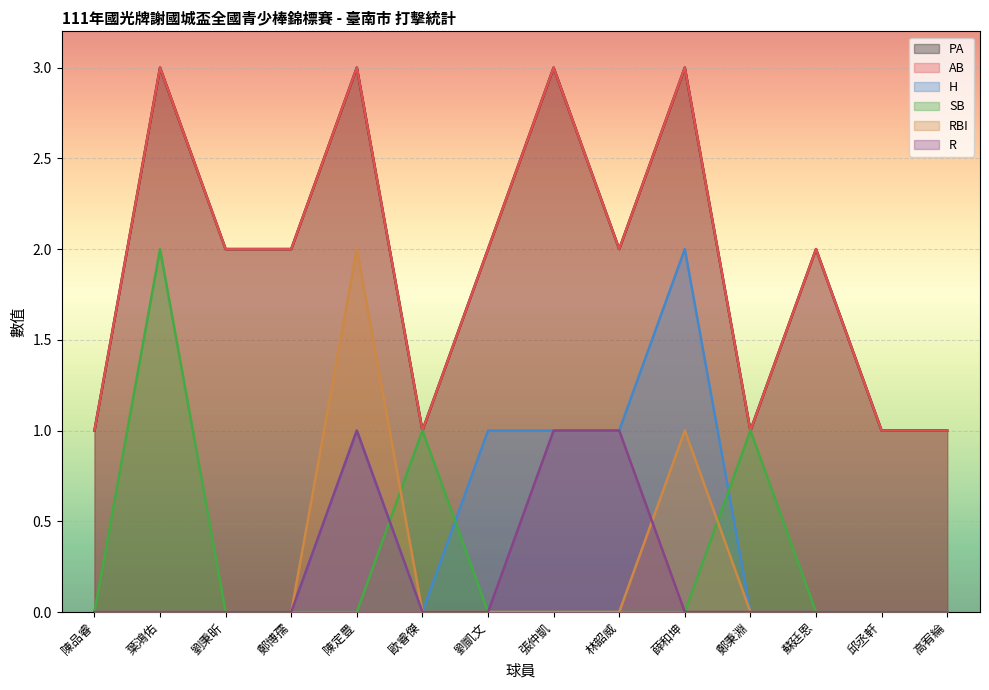

True or false: SB and AB cross at least once.

False